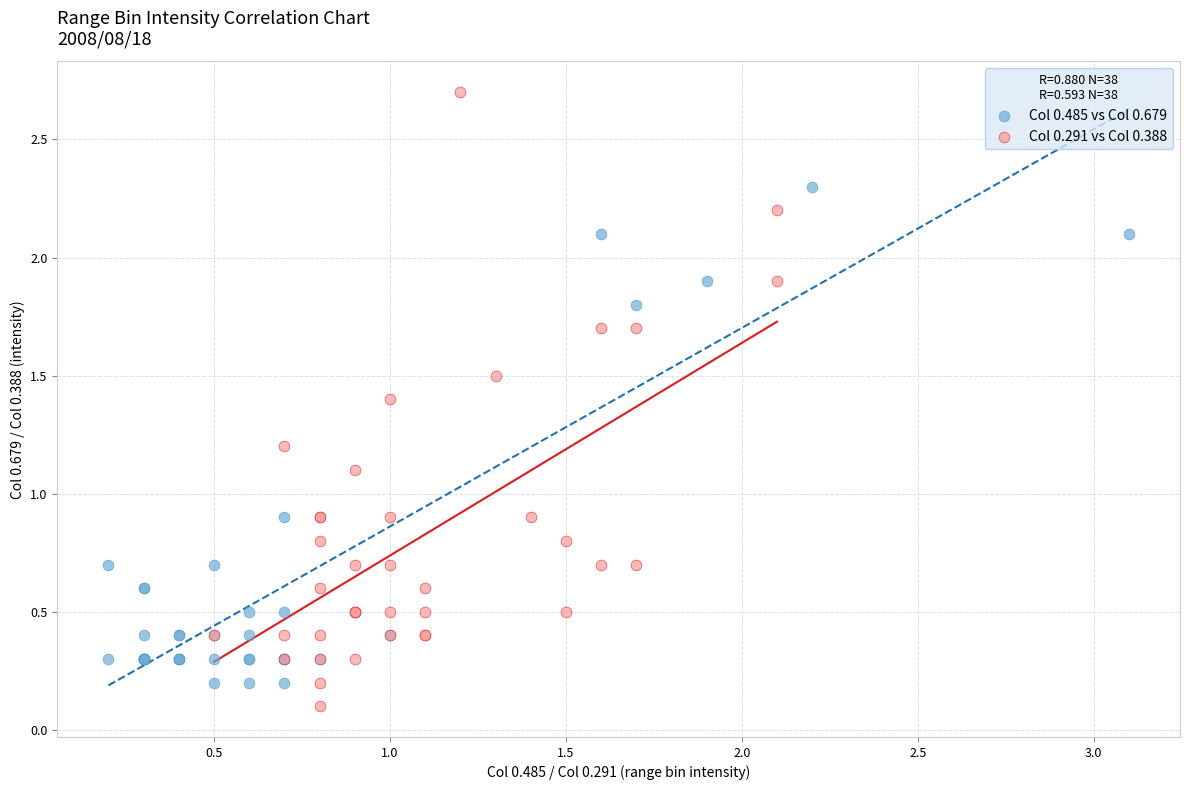

Which series contains the highest Y value?

Col 0.291 vs Col 0.388